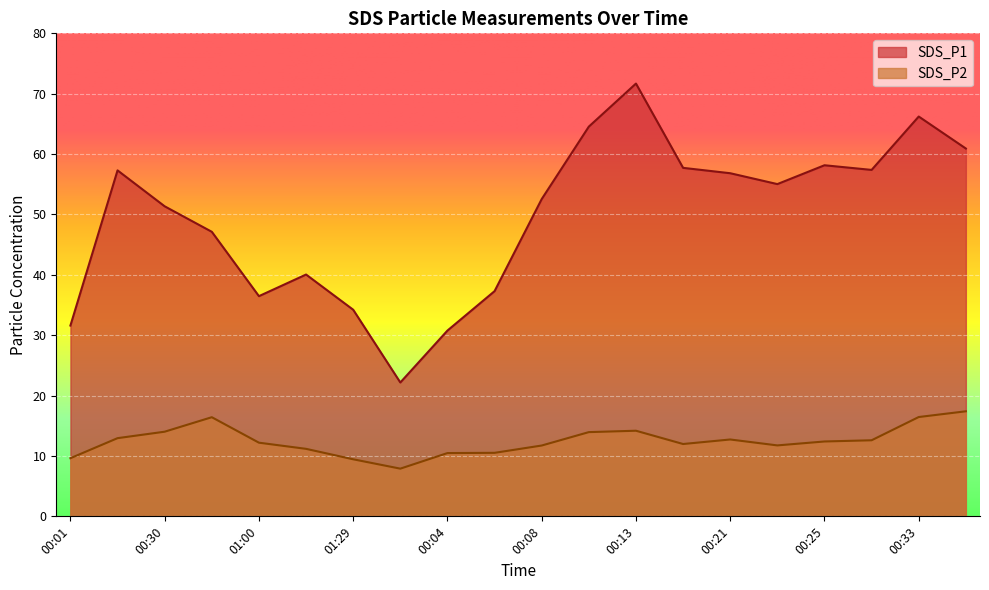

True or false: SDS_P1 and SDS_P2 intersect in this chart.

False